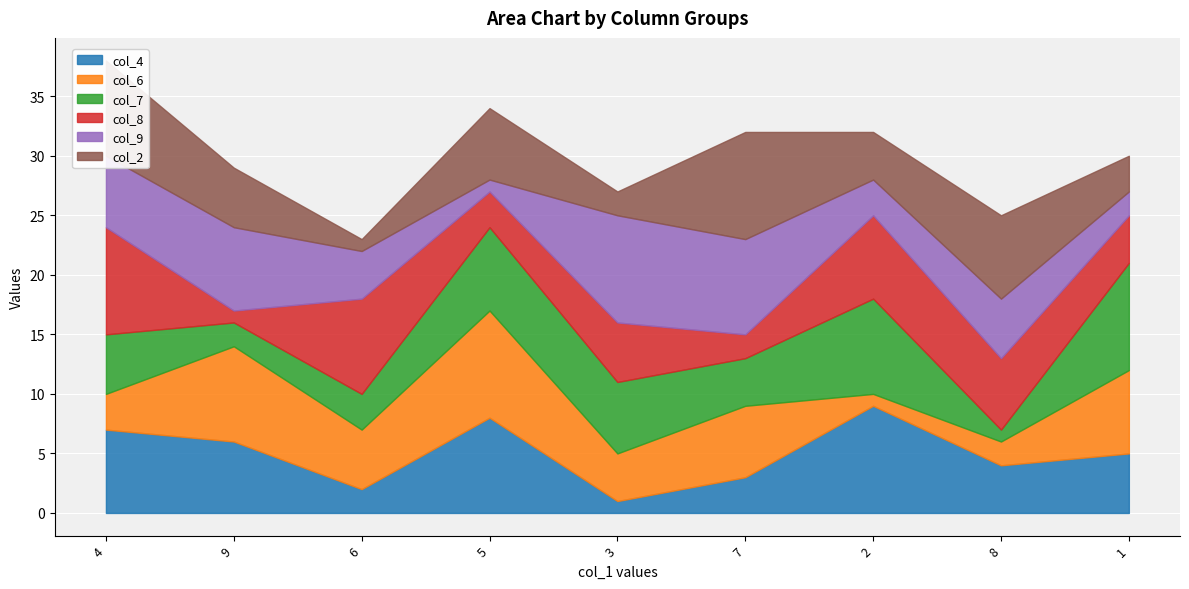

In col_4, how many points are lower than both neighbors (excluding endpoints)?

3